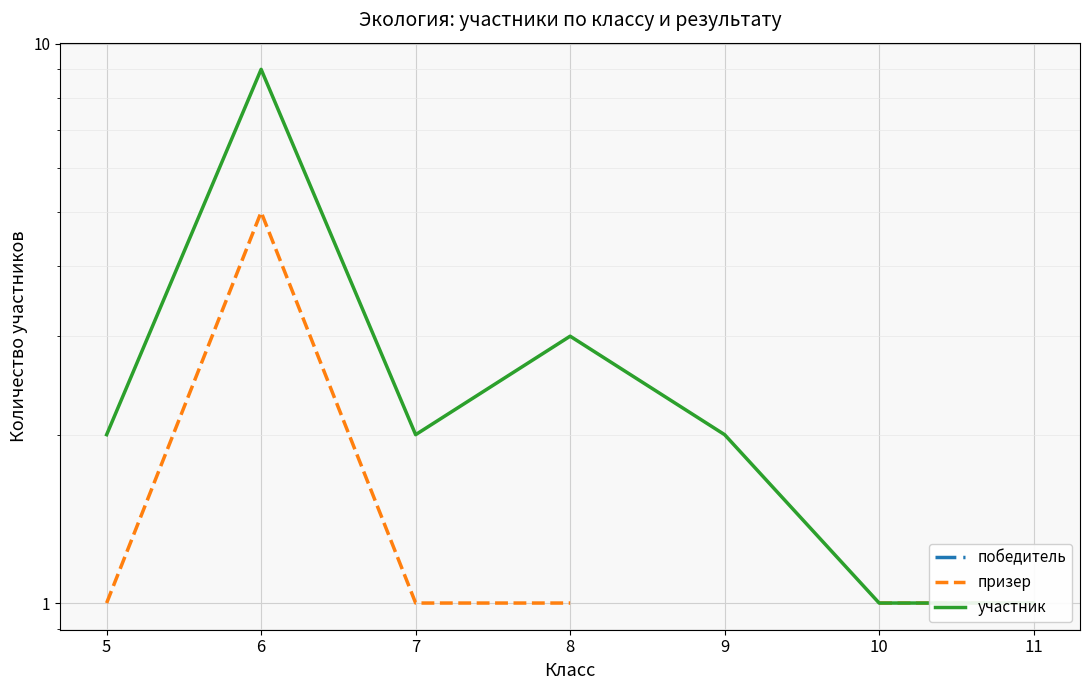

What is the sum of all участник values?

20.0